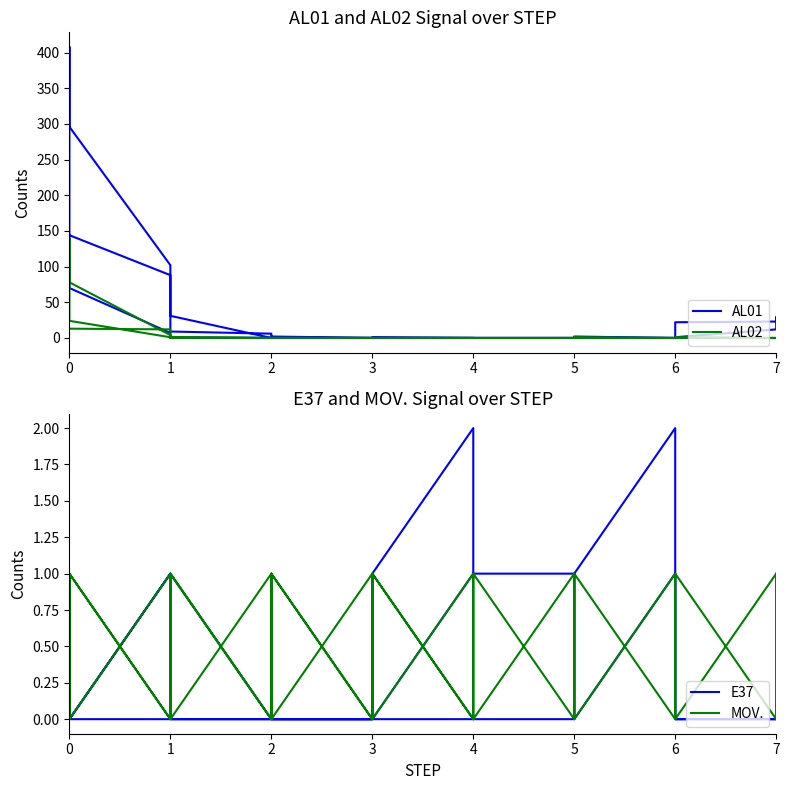

At which category does AL01 reach its first local valley?

4